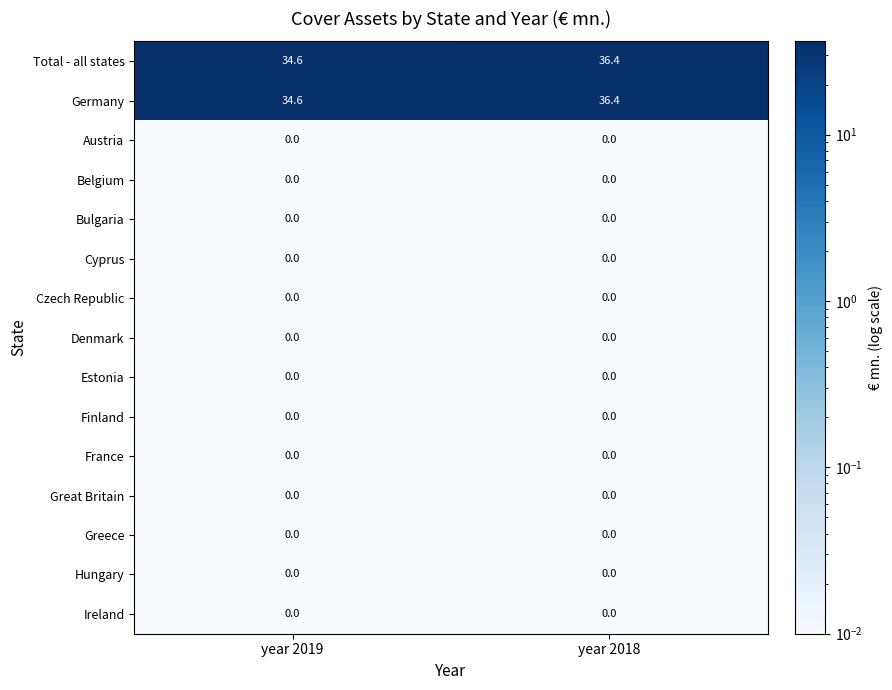

Reading left to right, transcribe all the data shown in this chart.

Total - all states: 34.6	36.4
Germany: 34.6	36.4
Austria: 0.0	0.0
Belgium: 0.0	0.0
Bulgaria: 0.0	0.0
Cyprus: 0.0	0.0
Czech Republic: 0.0	0.0
Denmark: 0.0	0.0
Estonia: 0.0	0.0
Finland: 0.0	0.0
France: 0.0	0.0
Great Britain: 0.0	0.0
Greece: 0.0	0.0
Hungary: 0.0	0.0
Ireland: 0.0	0.0